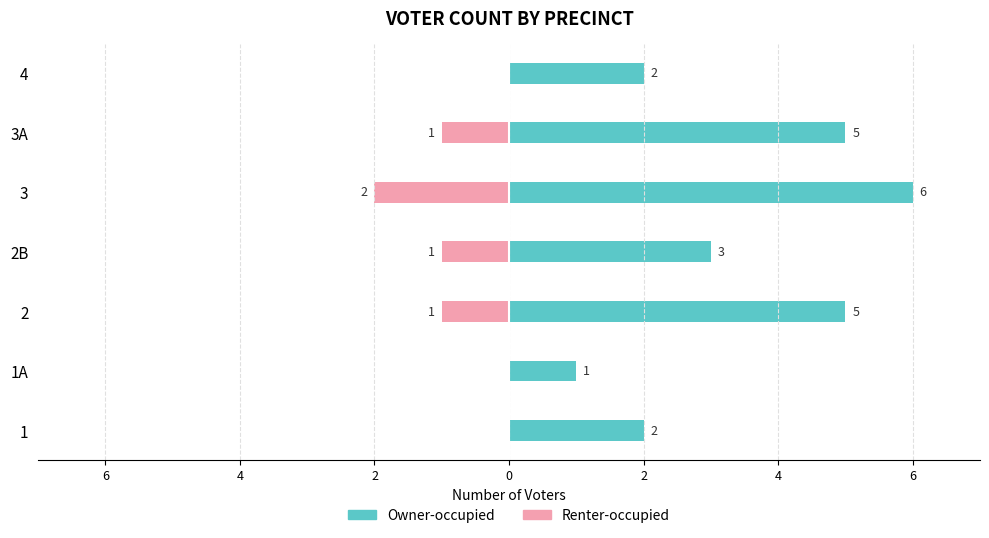

What is the difference between the highest and lowest values at 2?

4